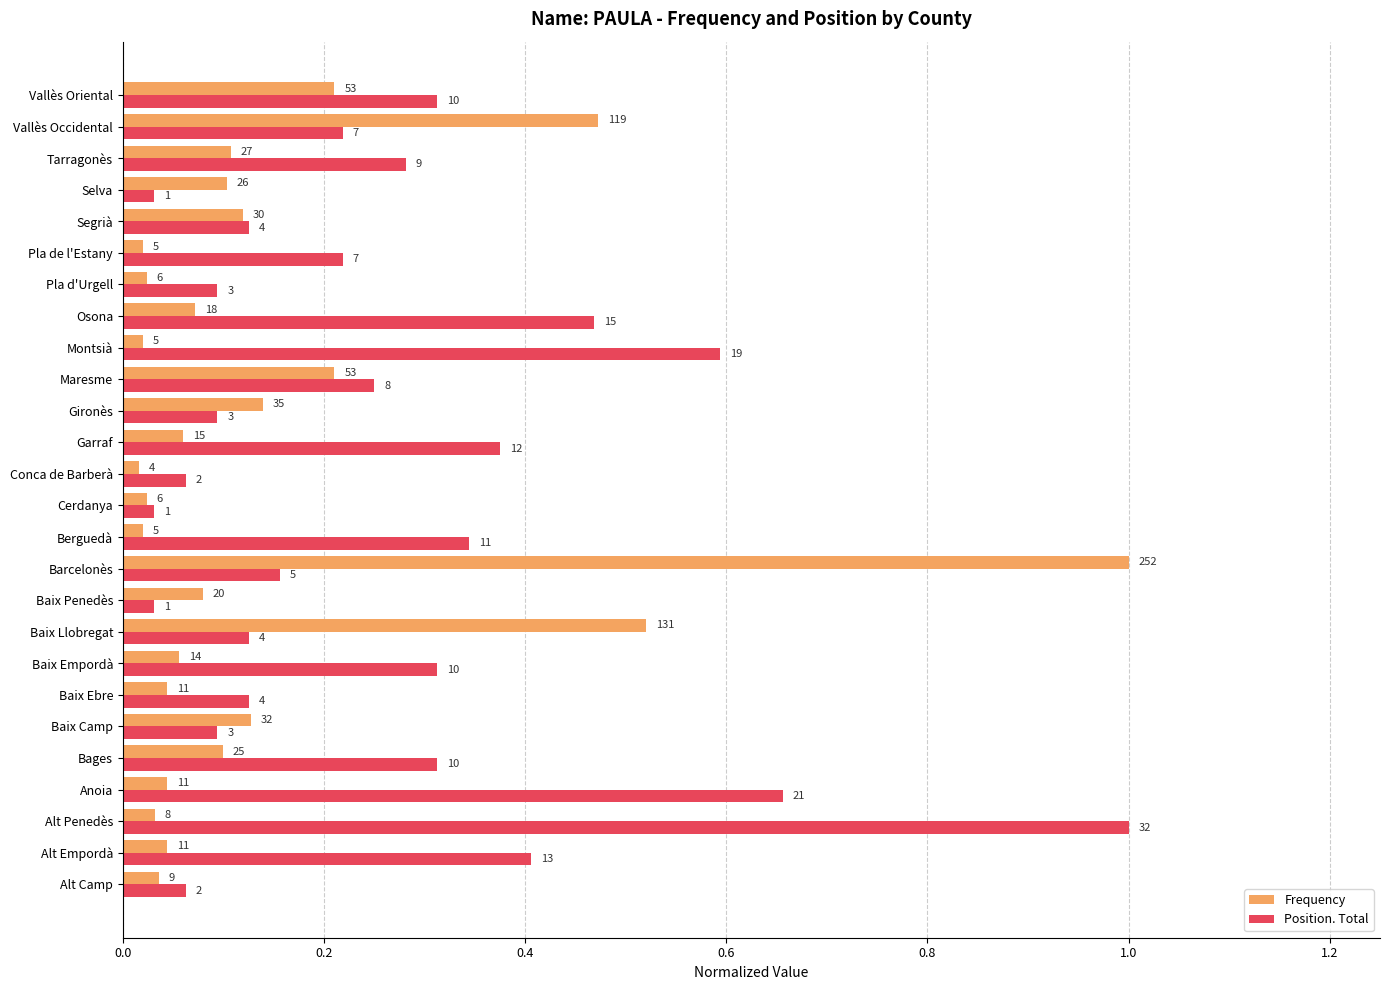

List the series in order of their overall mean, lowest first.

Frequency, Position. Total